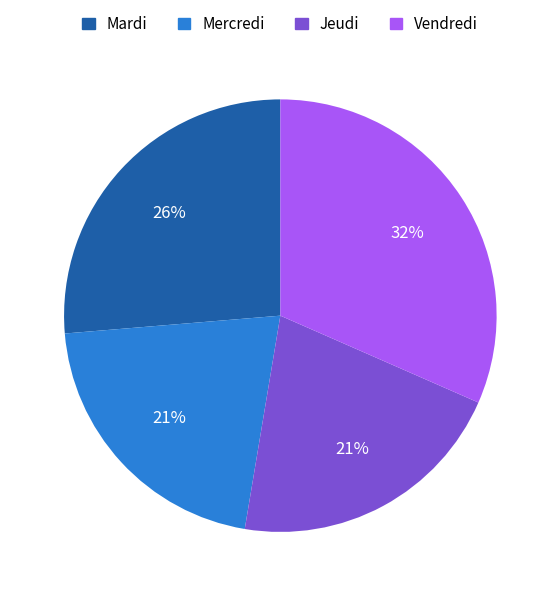

To the nearest percent, what is the difference between the largest and smallest slice percentages?

11%